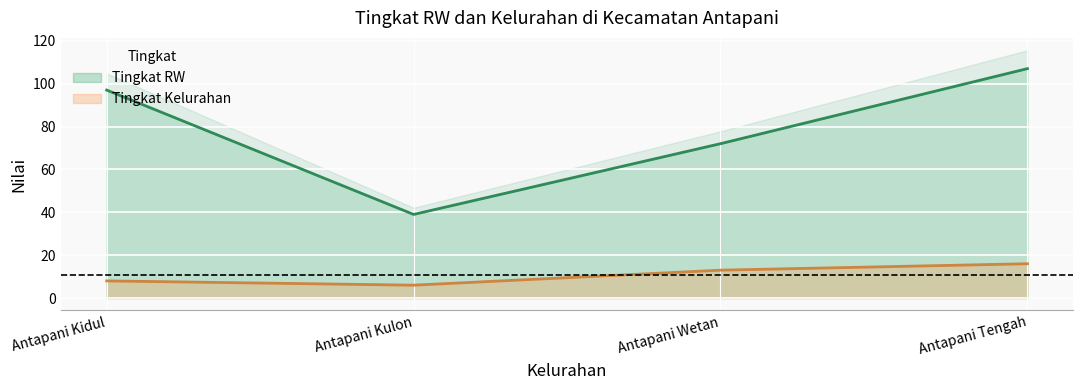

What is the spread (max minus min) of values at Antapani Tengah?

91